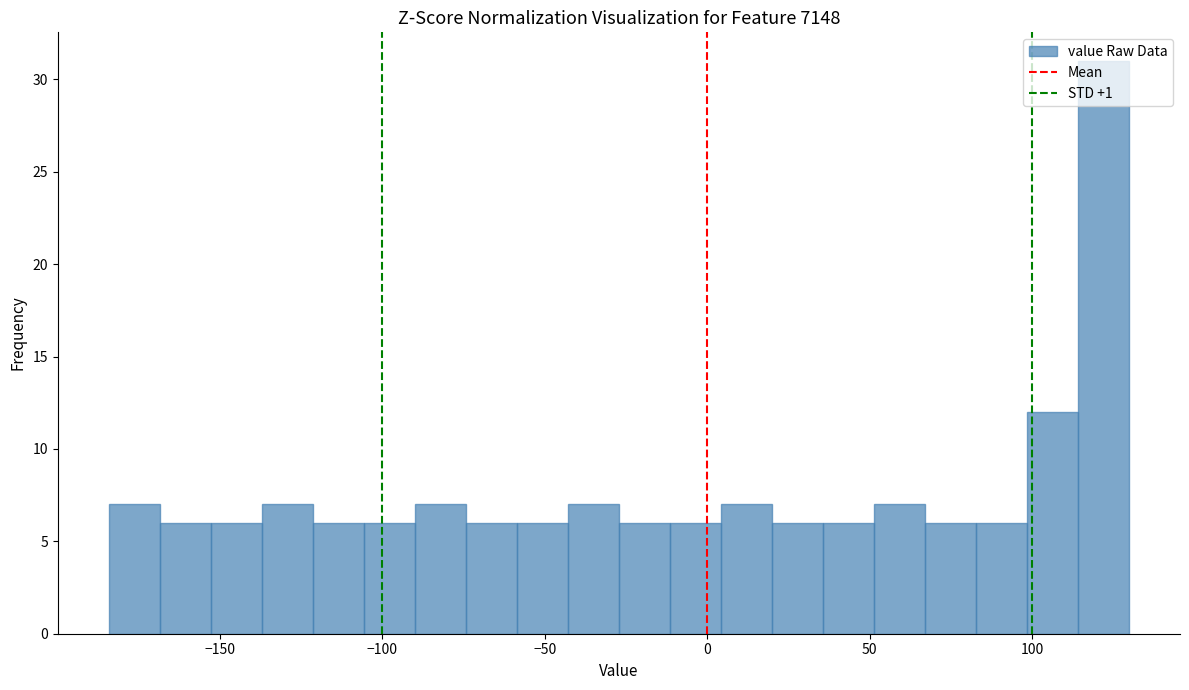

Around what value on the x-axis is the tallest bar? Give the approximate position of its centre, as read against the axis.

120